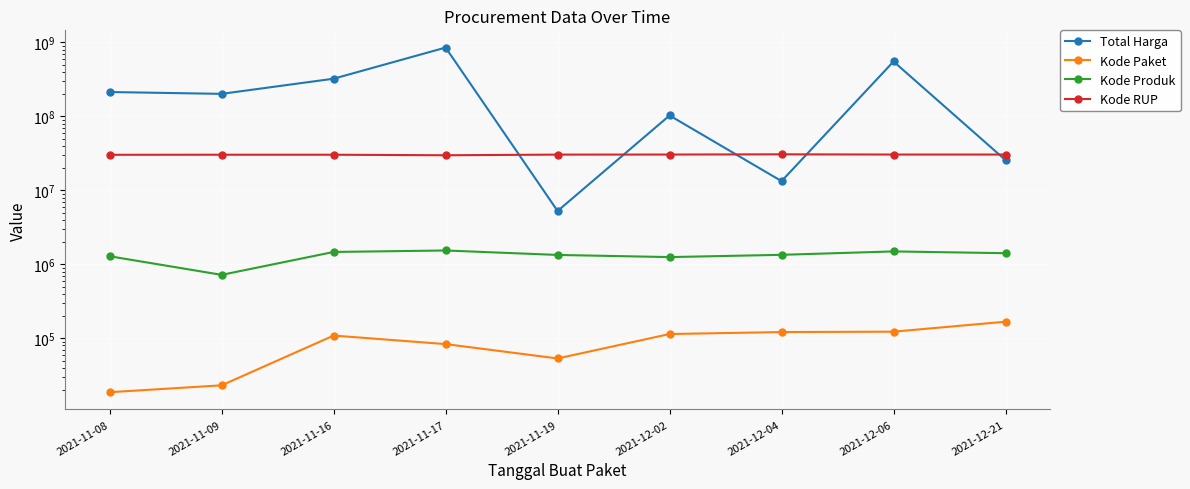

Which series has the largest total across all categories?

Total Harga